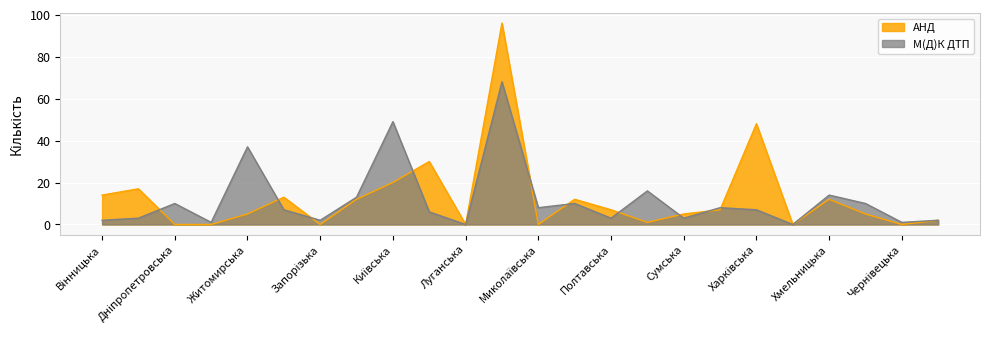

True or false: АНД and М(Д)К ДТП cross at least once.

True